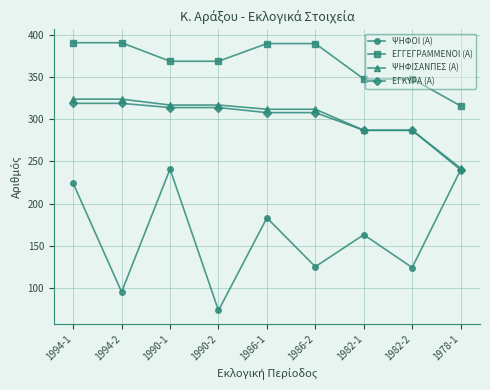

What is the average value of the ΨΗΦΙΣΑΝΠΕΣ (Α) series?

302